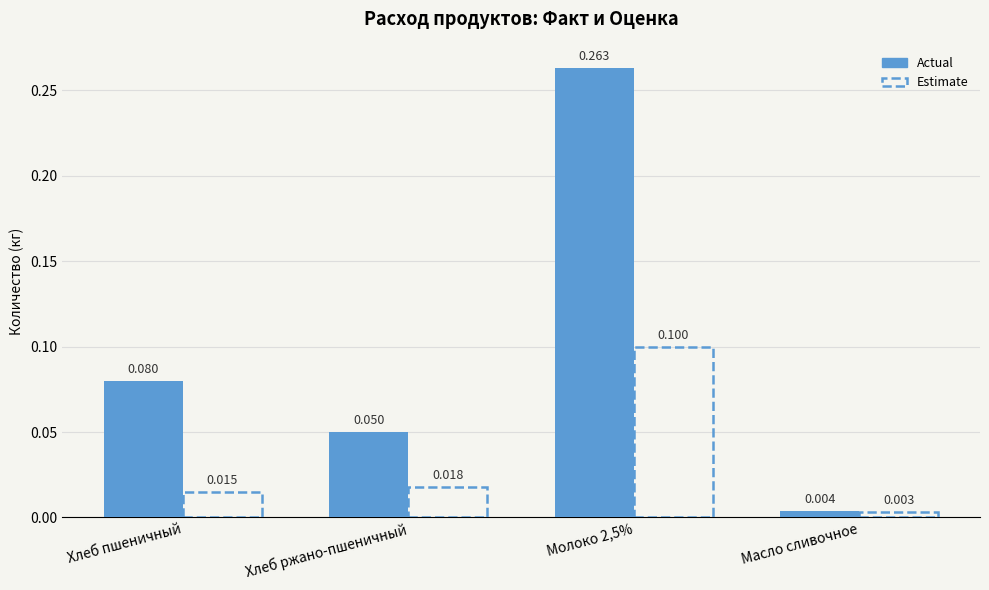

What is the label of the 2nd bar from the right?

Молоко 2,5%